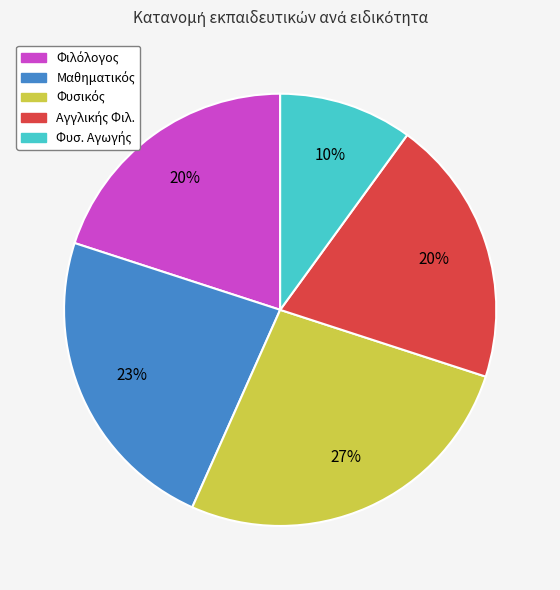

To the nearest percent, what is the average slice percentage?

20%